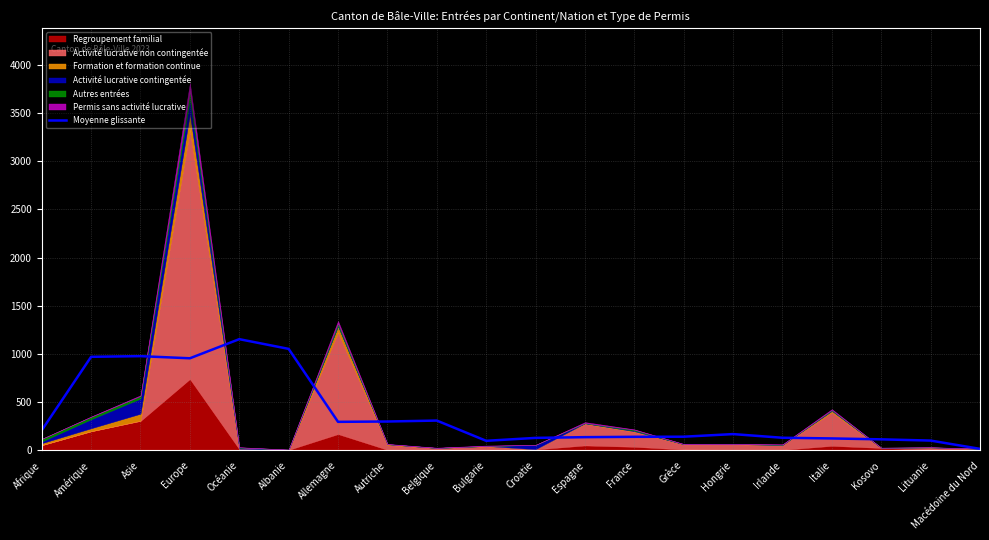

True or false: the data shows 978.2 at Asie.

True